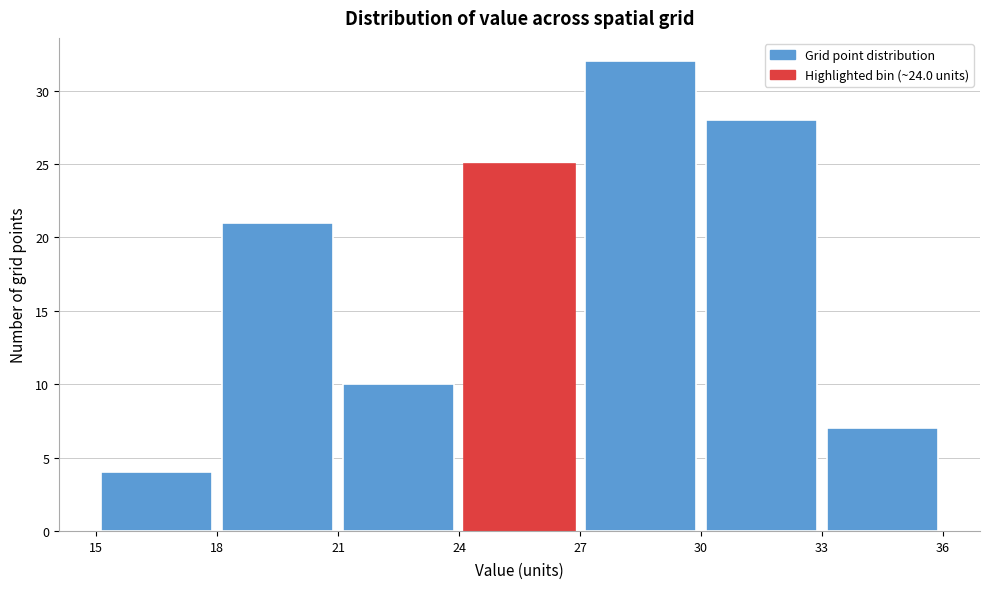

What is the height of the bar covering 27 to 30 on the x-axis? The values are not printed on the chart, so give them approximately, as read against the axis.

32